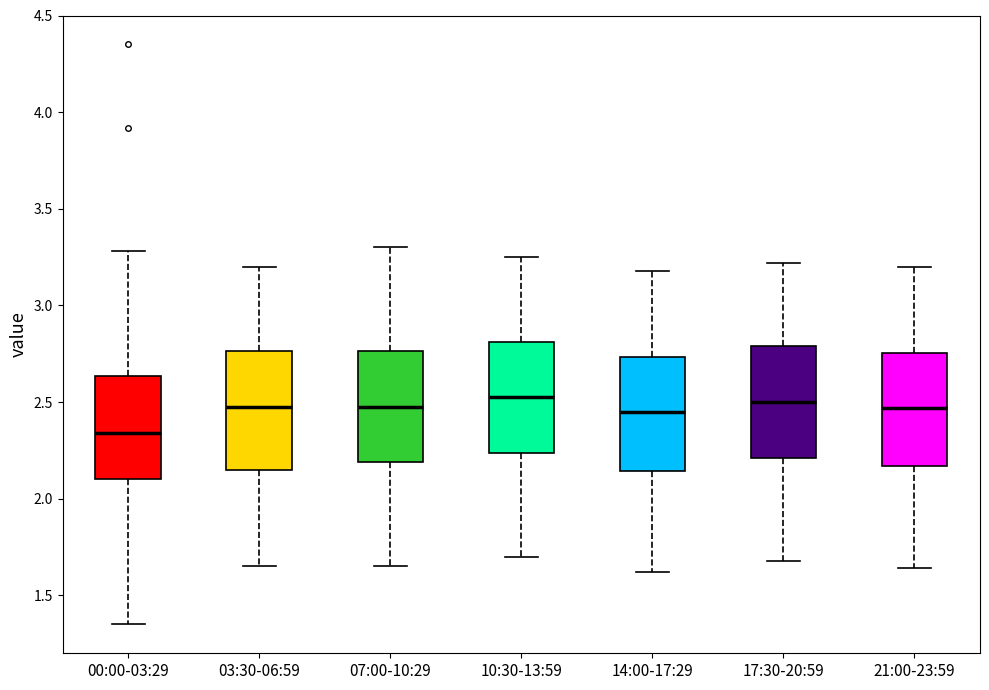

Where does the median line of the box for 07:00-10:29 sit on the y-axis? The values are not printed on the chart, so give them approximately, as read against the axis.

2.50